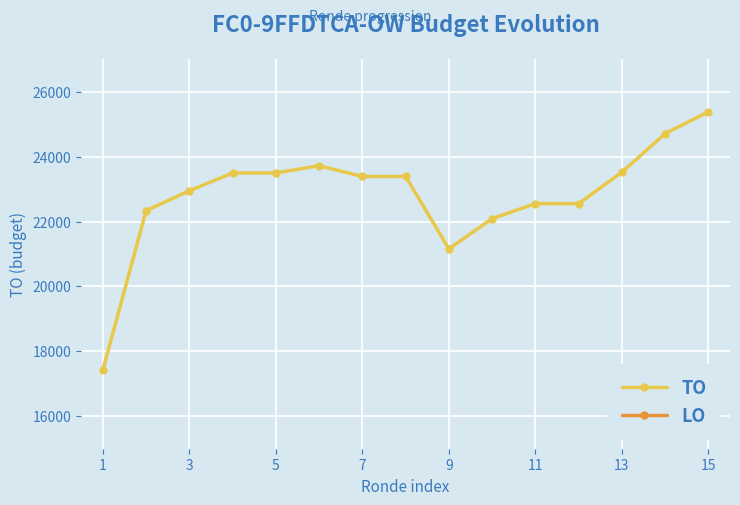

The value of LO at 1 is 0. True or false?

True